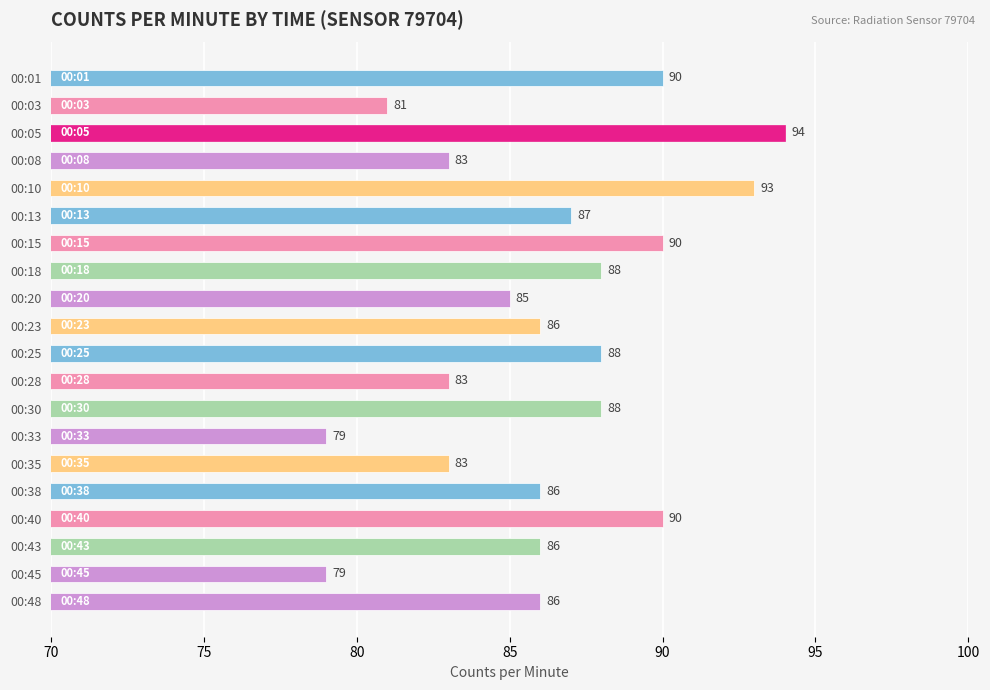

Reading top to bottom, list all the values displayed in this chart.

90	81	94	83	93	87	90	88	85	86	88	83	88	79	83	86	90	86	79	86